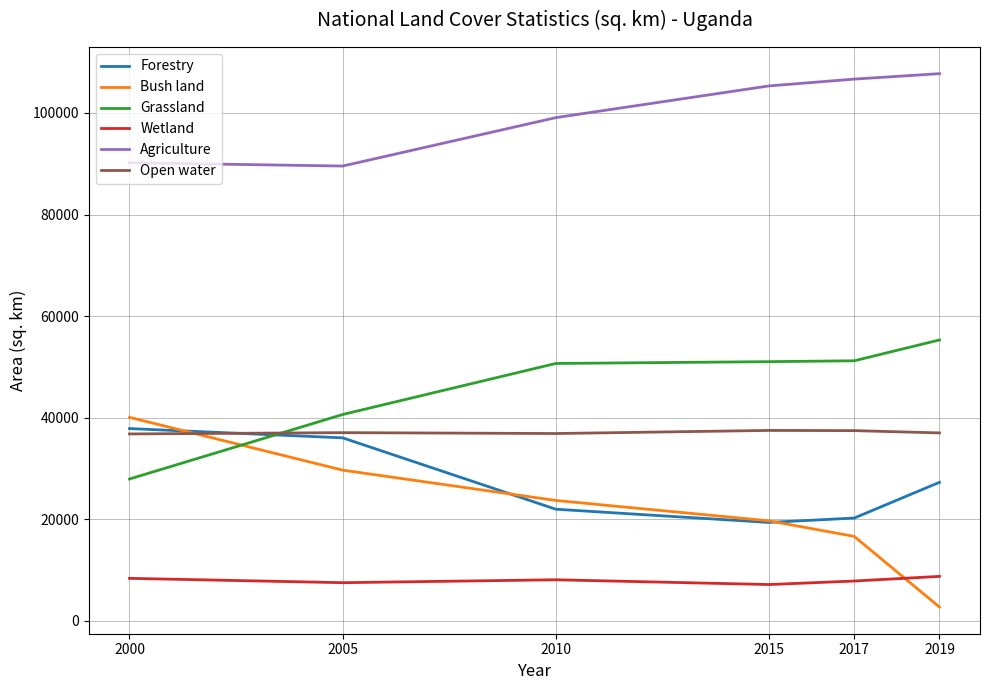

What value does the Grassland series have at 2005, to the nearest 100?

40600